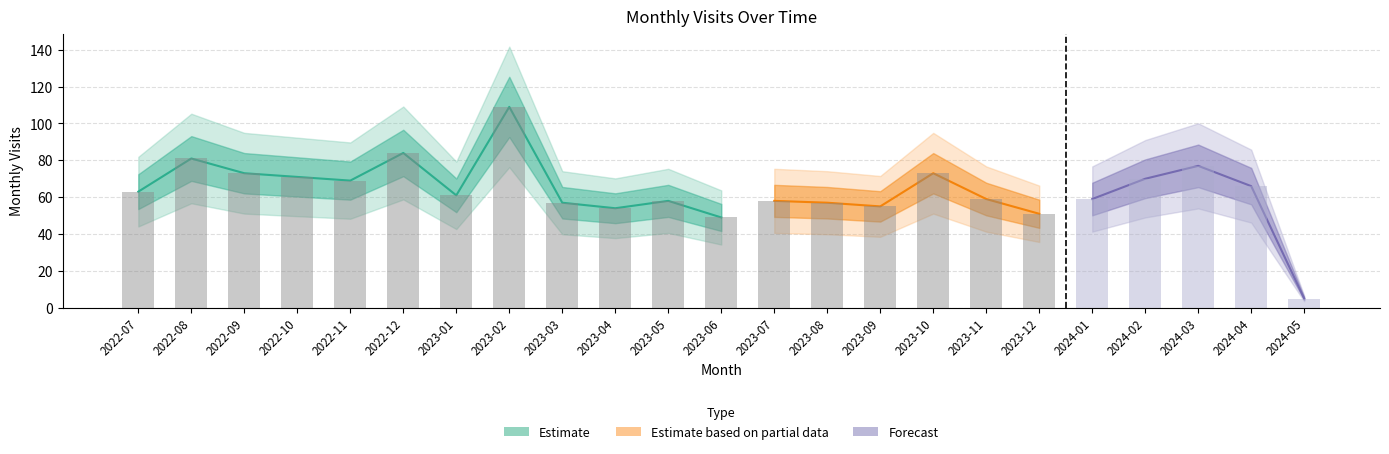

True or false: the data shows 58 at 2023-05.

True